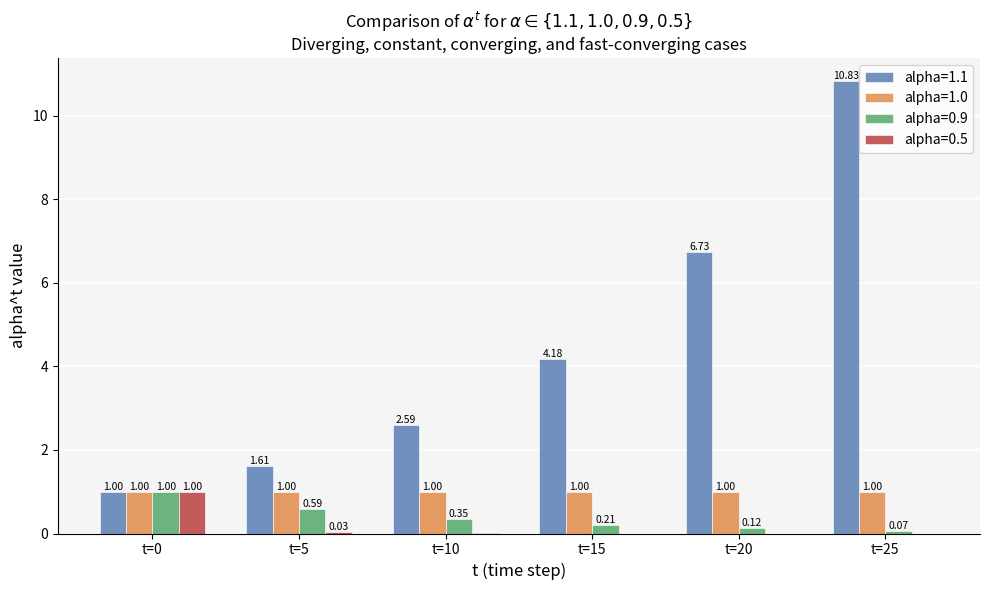

At which category is the sum across all series the highest?

t=25